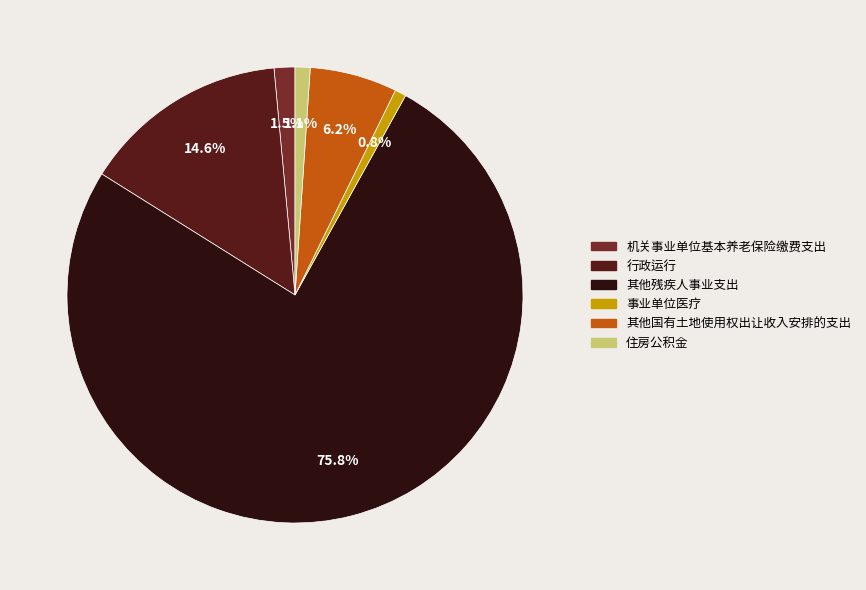

To the nearest percent, what is the difference between the 事业单位医疗 and 其他残疾人事业支出 slice percentages?

75%